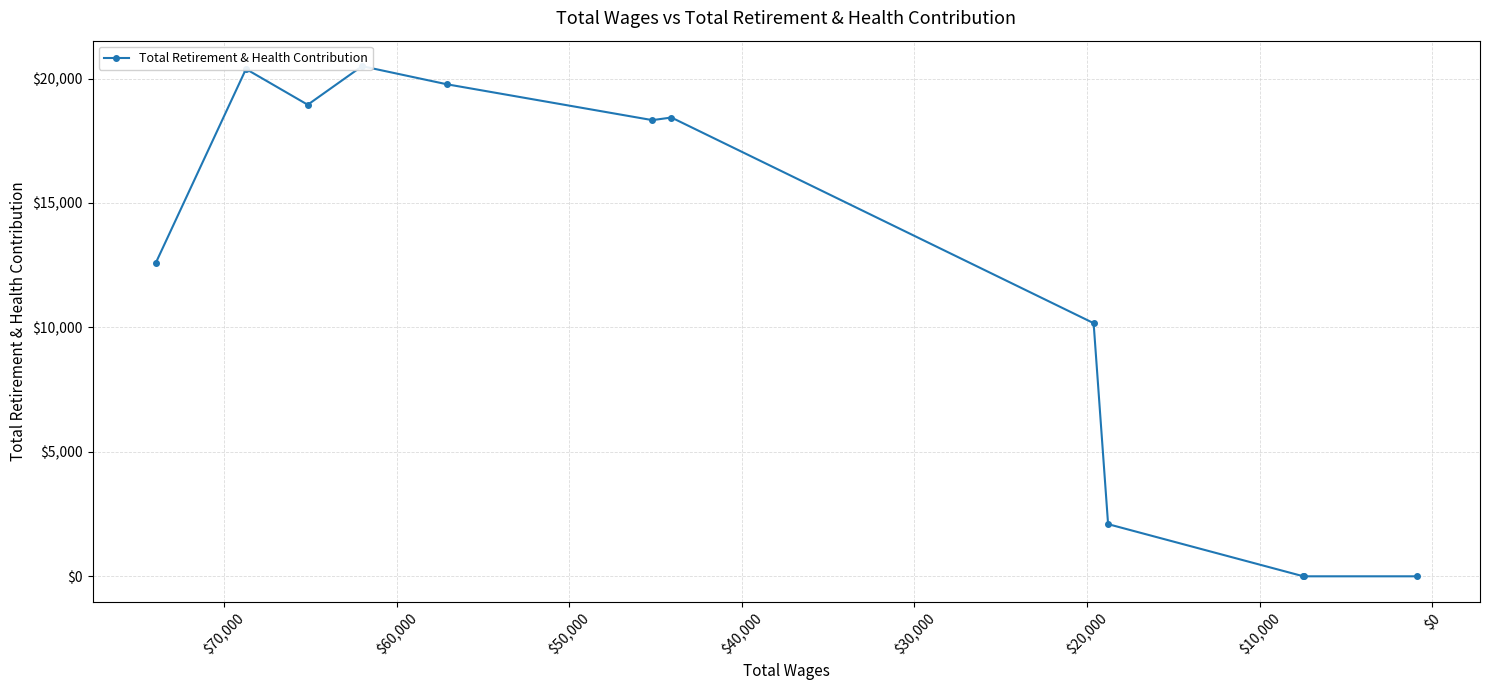

How many values are above zero?

9